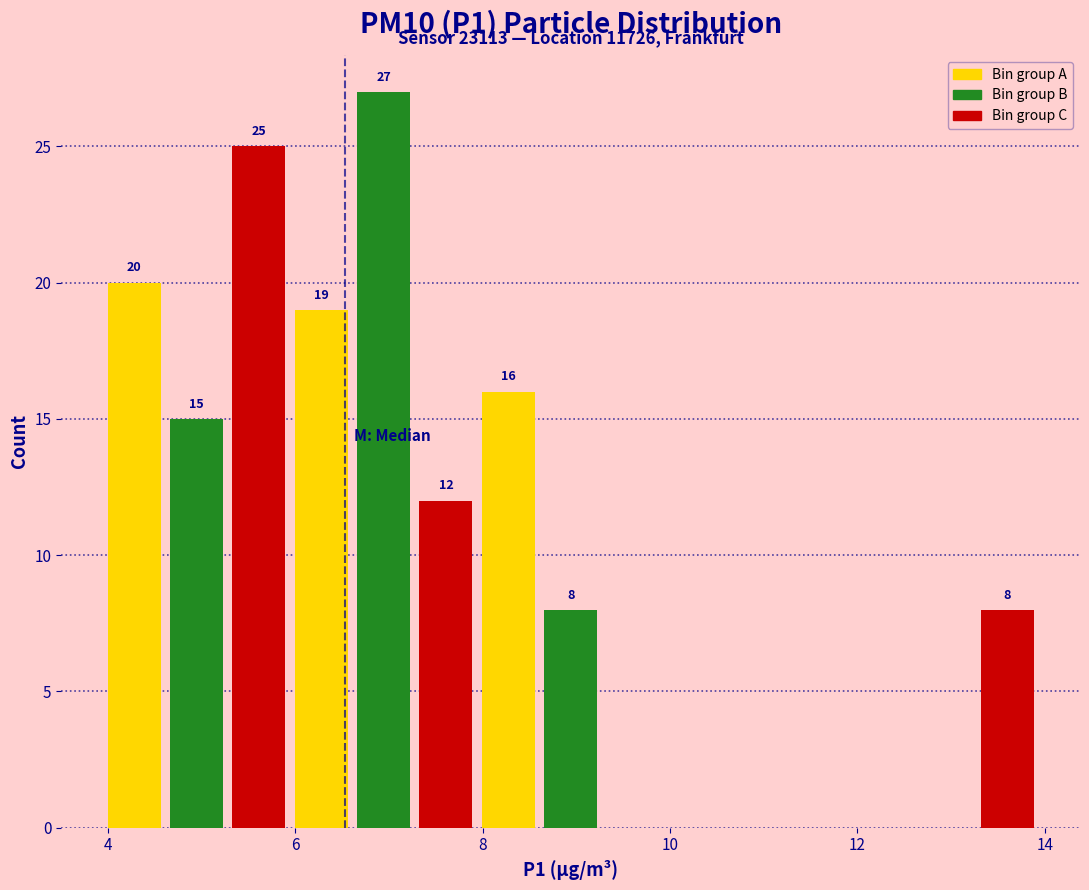

Read against the x-axis, roughly where is the centre of the tallest bar?

7.0